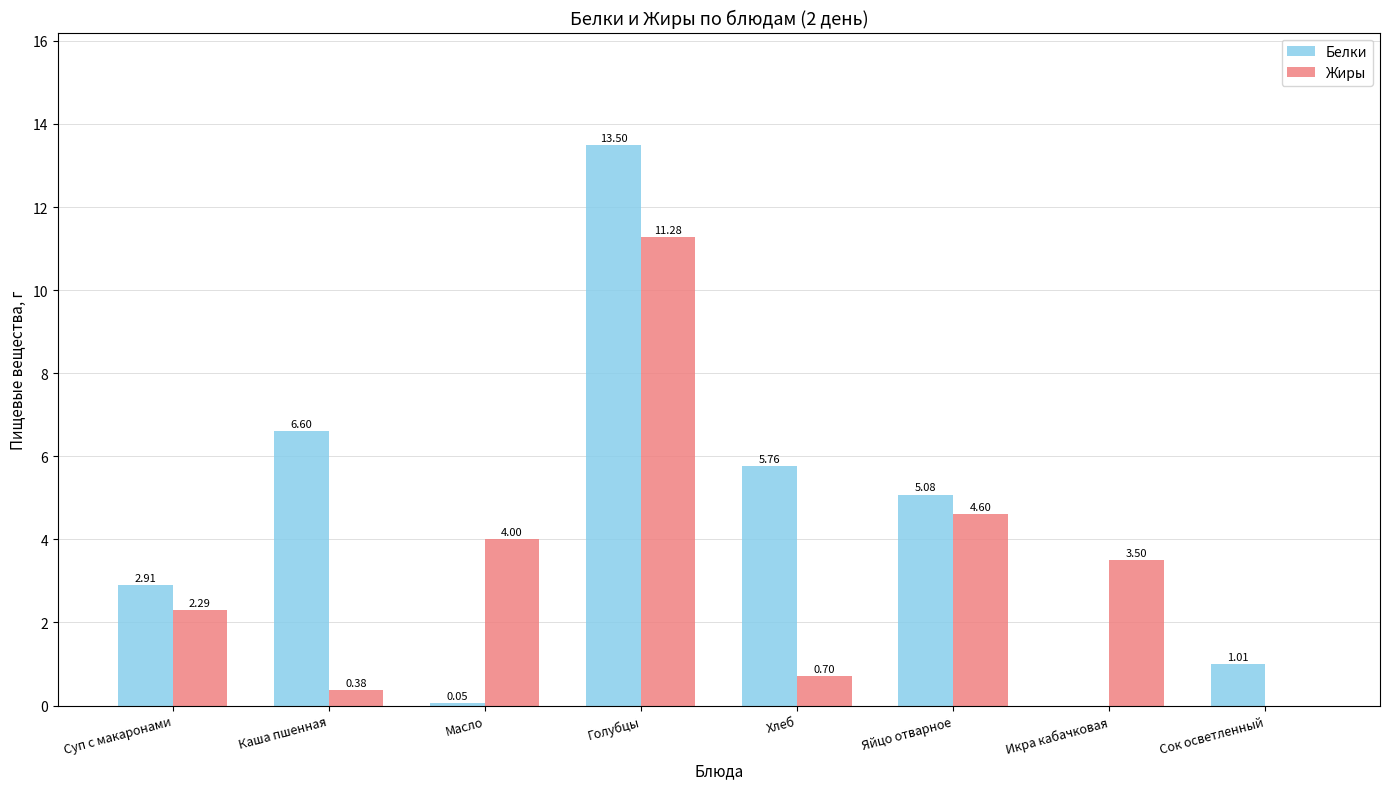

Are the bars horizontal?

No